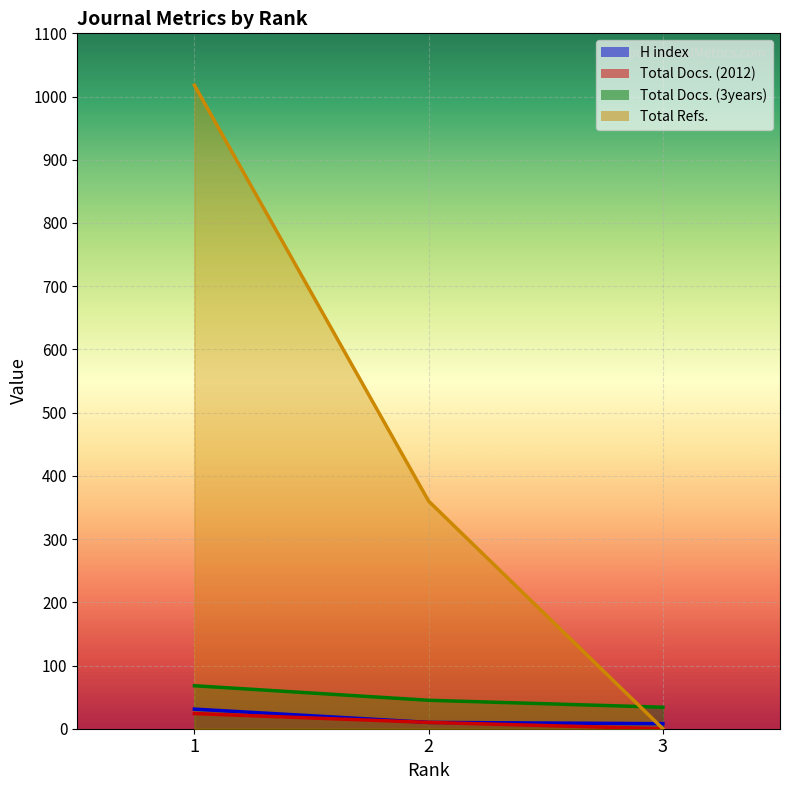

Reading left to right, transcribe all the data shown in this chart.

H index: 31	10	8
Total Docs. (2012): 24	10	0
Total Docs. (3years): 68	45	34
Total Refs.: 1018	360	0